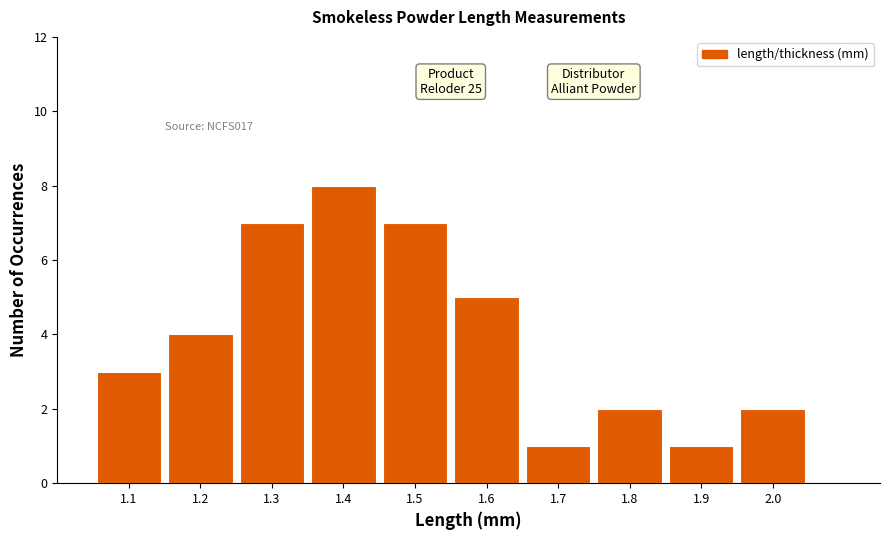

Which range on the x-axis has the tallest bar?

1.35 to 1.45